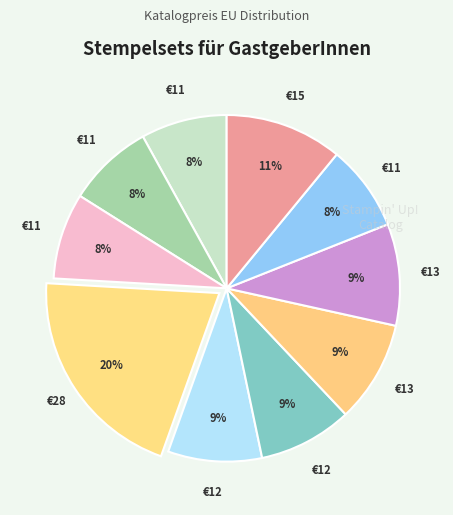

Does any single category account for the majority?

No